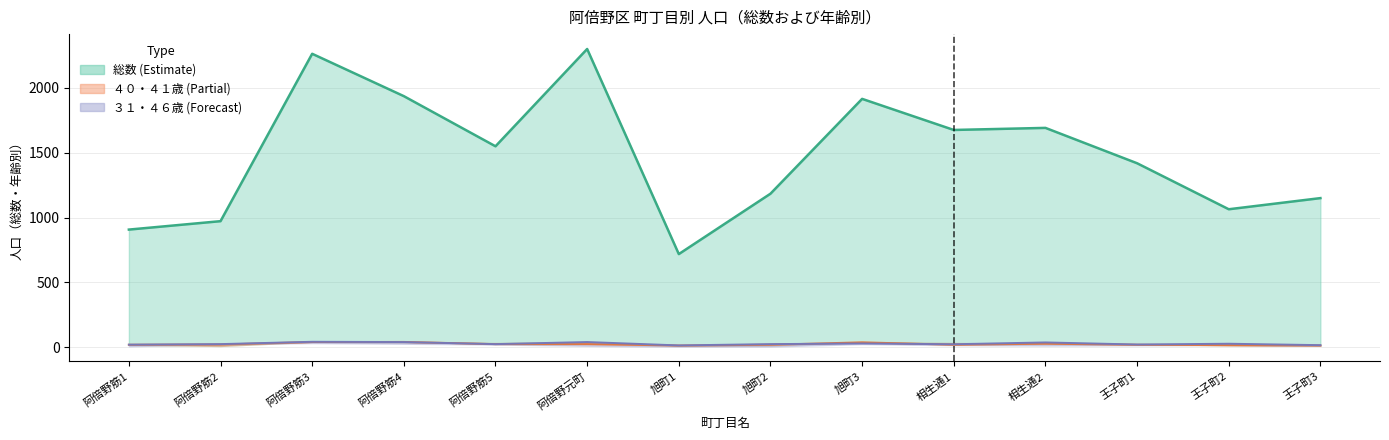

True or false: 総数 and ４６歳 intersect in this chart.

False